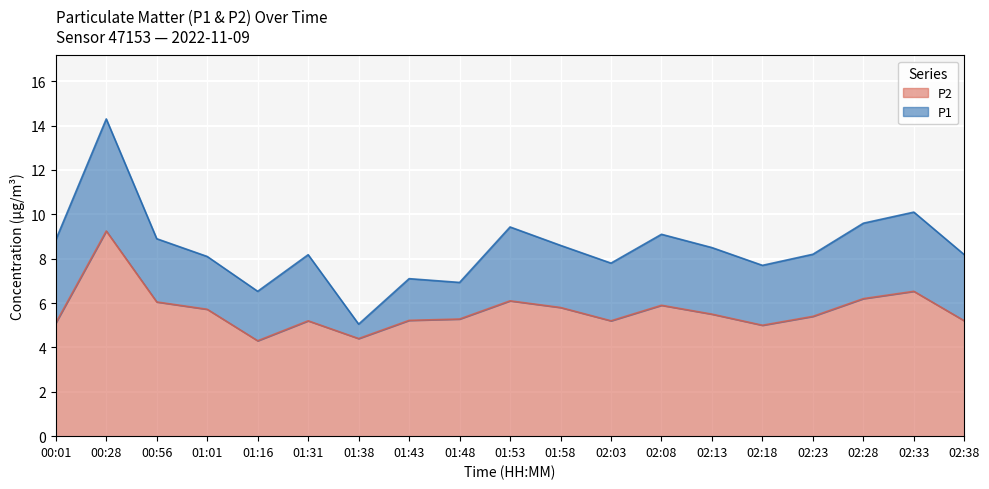

Where does the P2 series first go above 5?

00:01